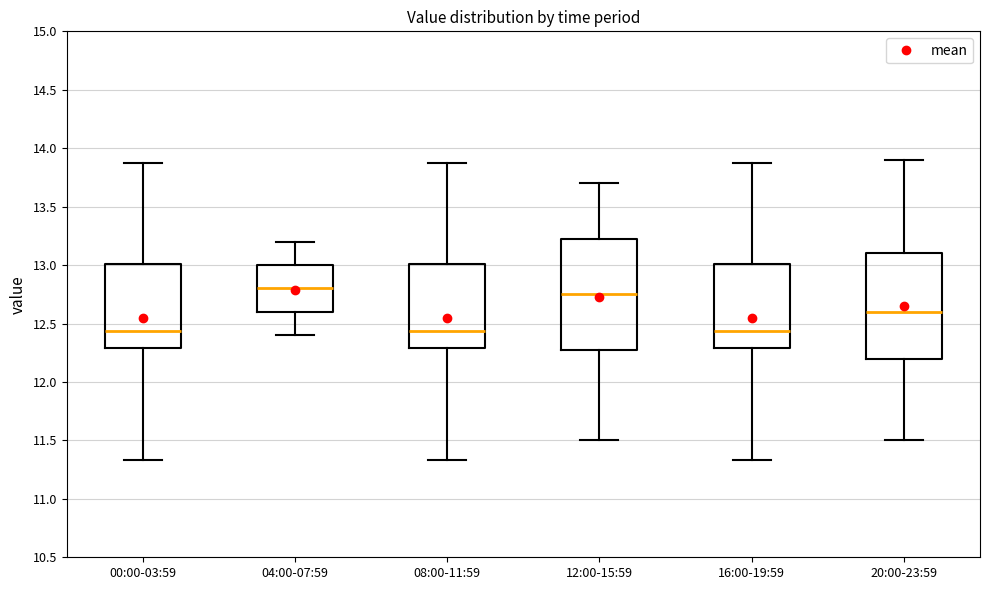

Reading left to right, read every box against the y-axis: the position of its median line, the range the box covers, and the ends of its whiskers. The values are not printed on the chart, so give them approximately, as read against the axis.

00:00-03:59: median 12.45, box 12.30 to 13.00, whiskers 11.35 to 13.85
04:00-07:59: median 12.80, box 12.60 to 13.00, whiskers 12.40 to 13.20
08:00-11:59: median 12.45, box 12.30 to 13.00, whiskers 11.35 to 13.85
12:00-15:59: median 12.75, box 12.30 to 13.25, whiskers 11.50 to 13.70
16:00-19:59: median 12.45, box 12.30 to 13.00, whiskers 11.35 to 13.85
20:00-23:59: median 12.60, box 12.20 to 13.10, whiskers 11.50 to 13.90